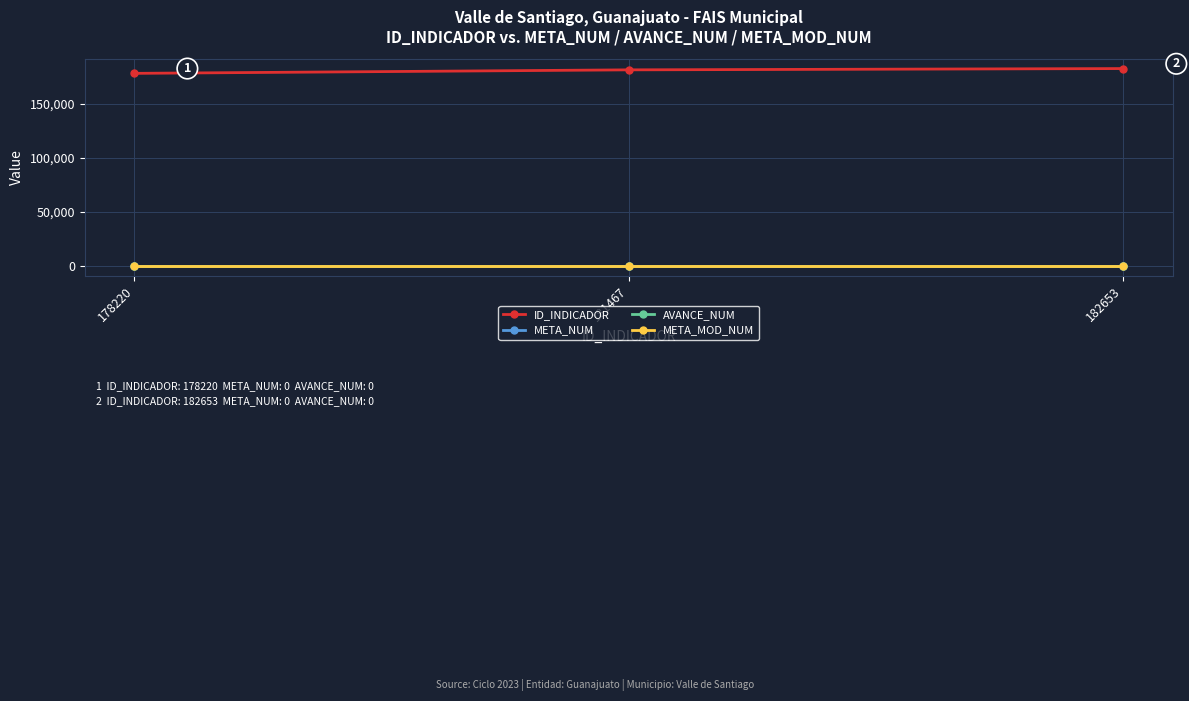

Does the chart have visible grid lines?

Yes